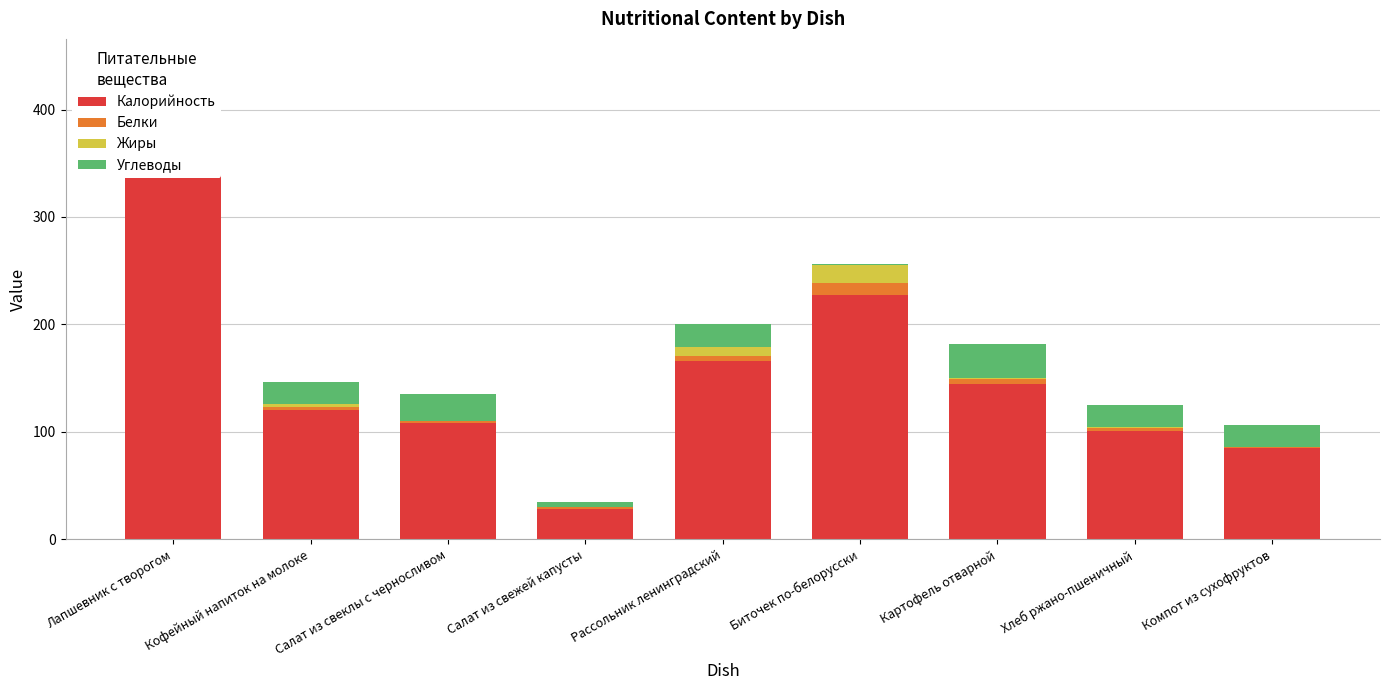

What is the sum of all Белки values?

46.5